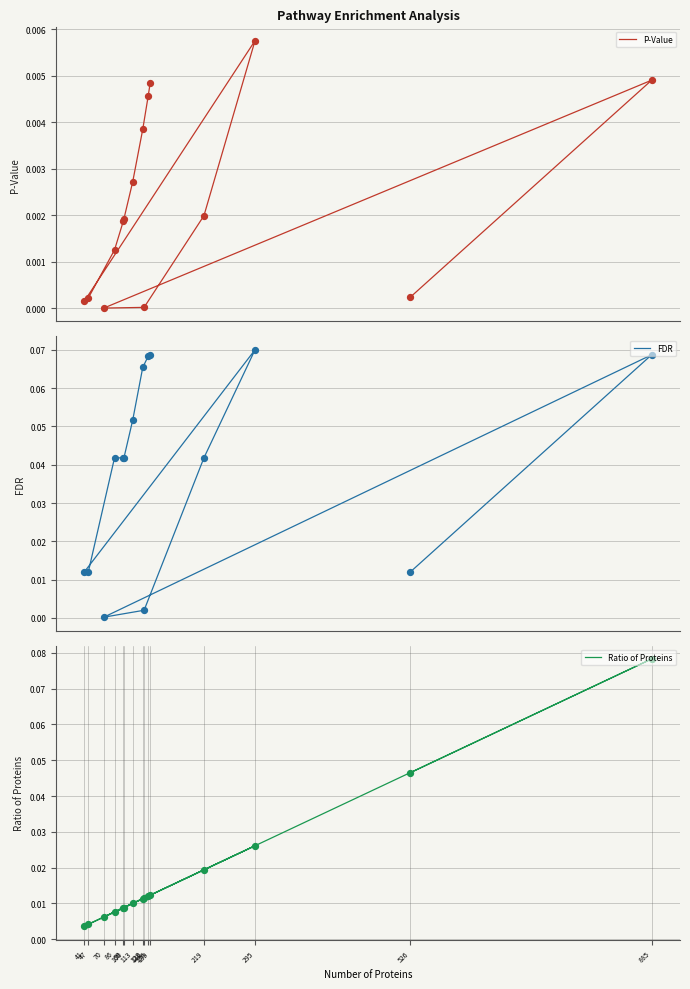

Which series contains the highest Y value?

Ratio of Proteins